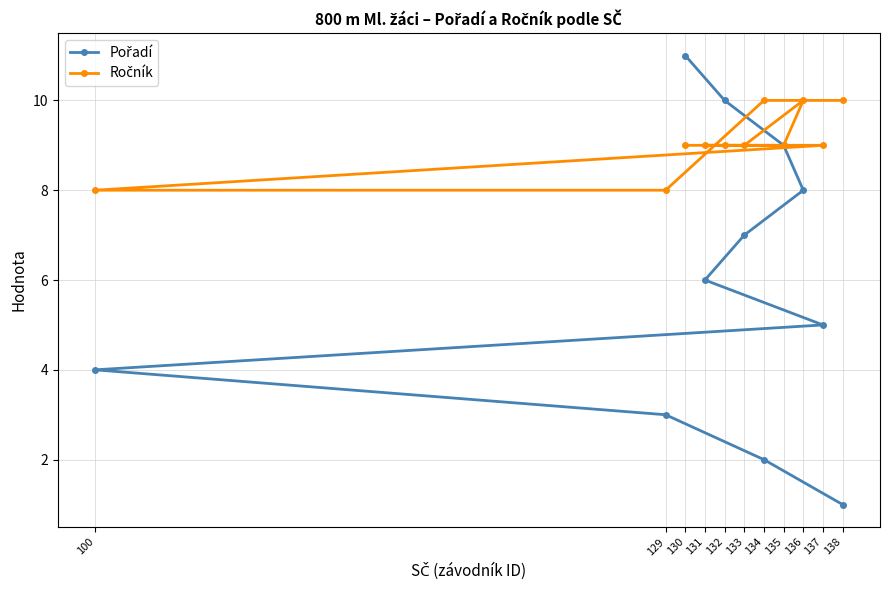

What is the total value across all series at 132?

19